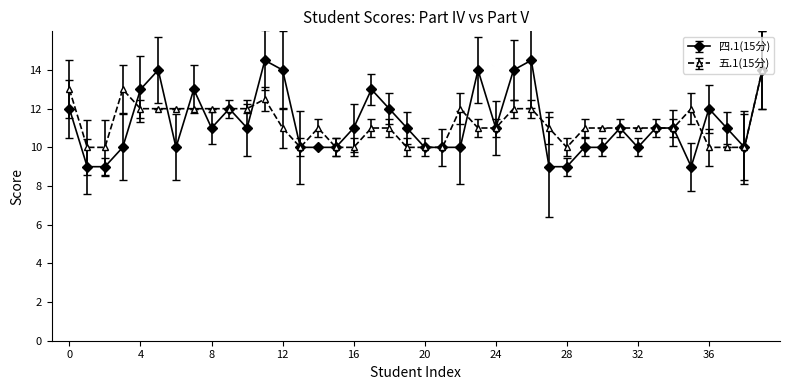

What is the value of the 四.1(15分) point at the 32nd from the left?

11.0